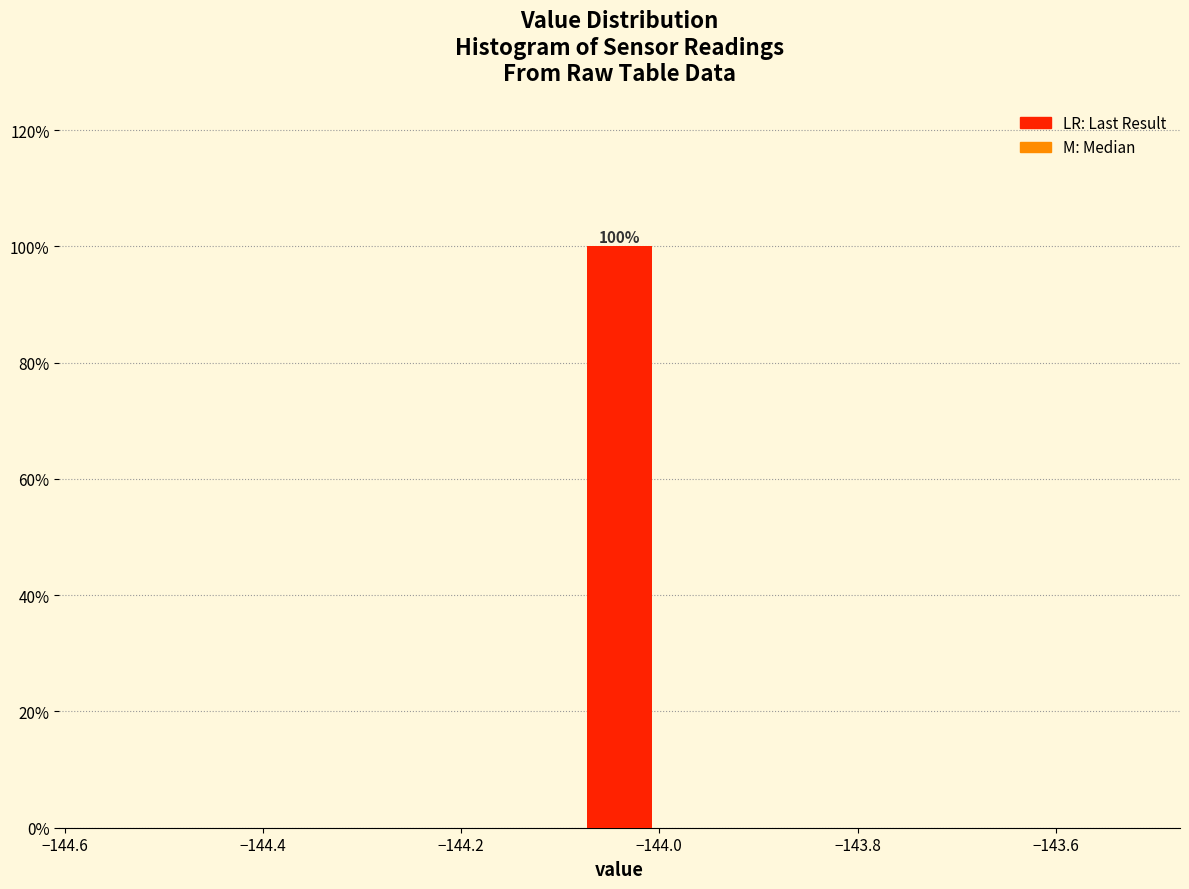

Read against the x-axis, roughly where is the centre of the tallest bar?

-144.04